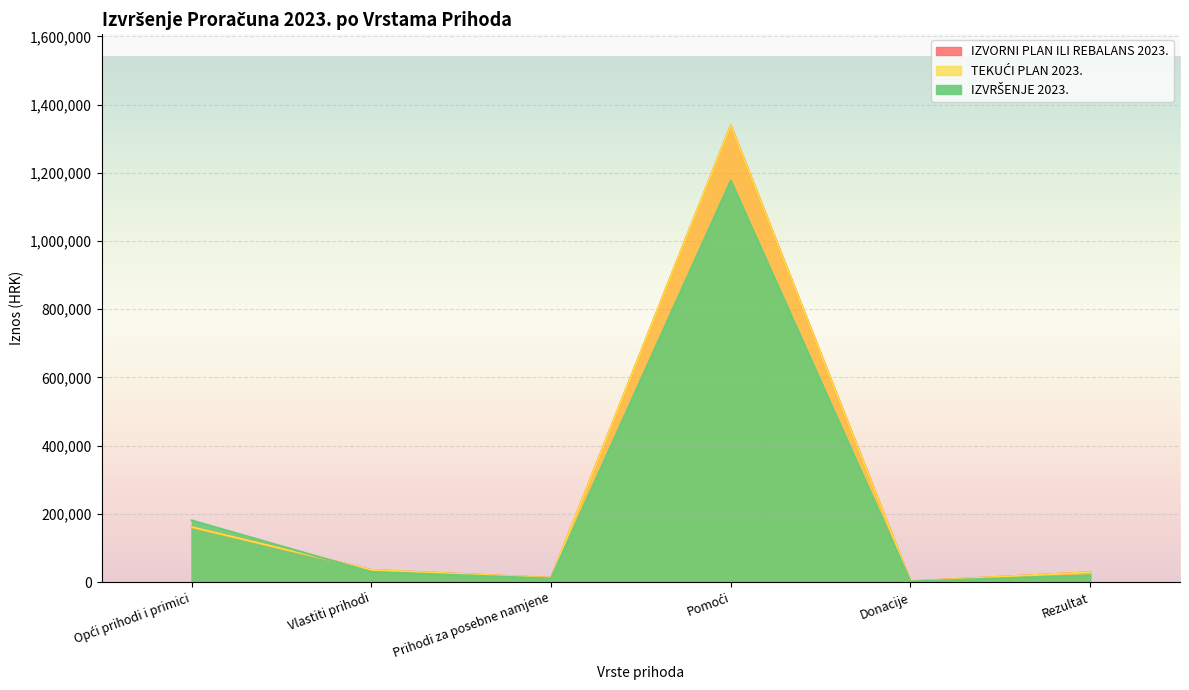

Which category has the highest value in the IZVRŠENJE 2023. series?

Pomoći